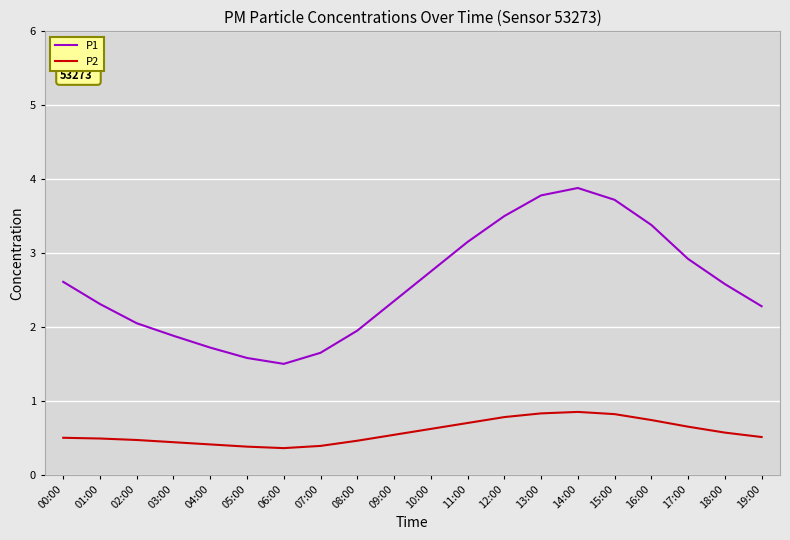

The P2 series shows 0.2 at 05:00. True or false?

False